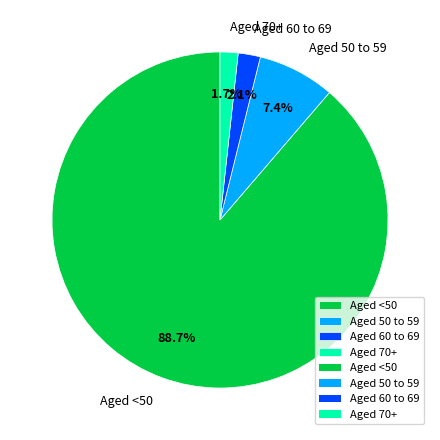

To the nearest percent, what is the difference between the Aged 70+ and Aged 50 to 59 slice percentages?

6%